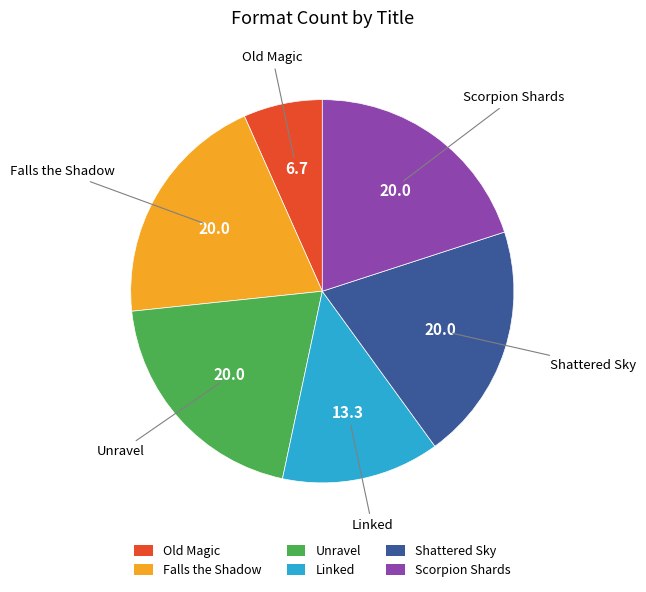

Is it true that Shattered Sky is 20% of the pie?

True